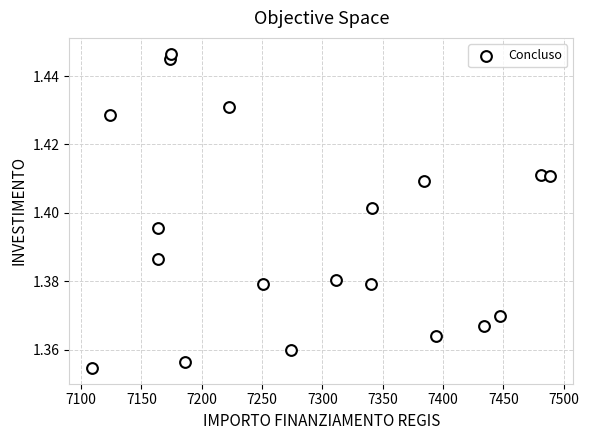

What is the range of X values (max minus min)?

379.7